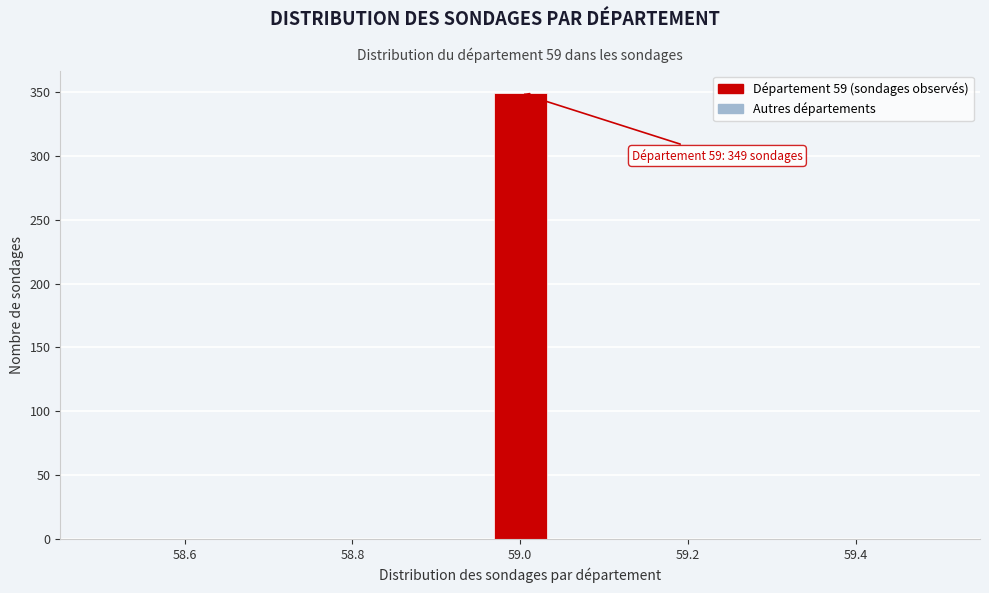

Read against the x-axis, roughly where is the centre of the tallest bar?

59.00